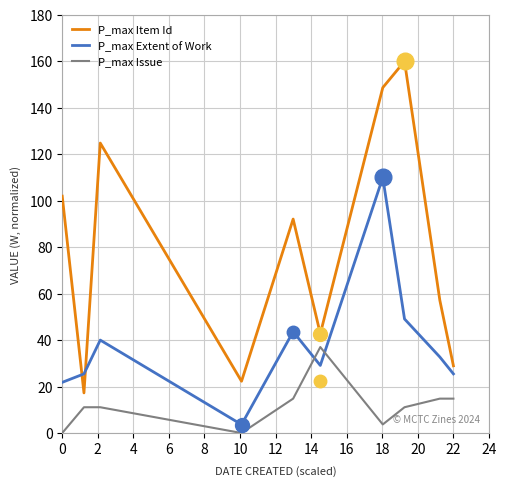

Rank the series at 0 from highest to lowest value.

Item Id (normalized), Extent of Work (normalized), Issue (normalized)